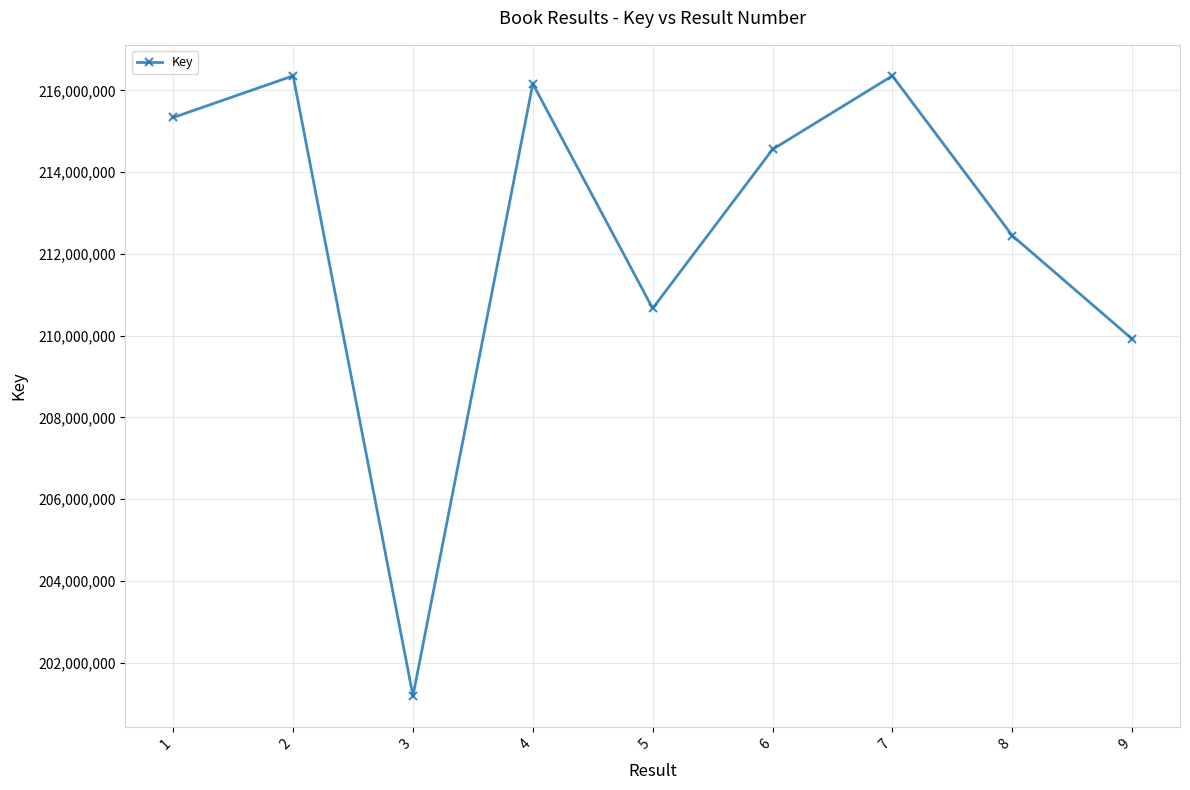

True or false: the data has more than 0 interior local peaks.

True